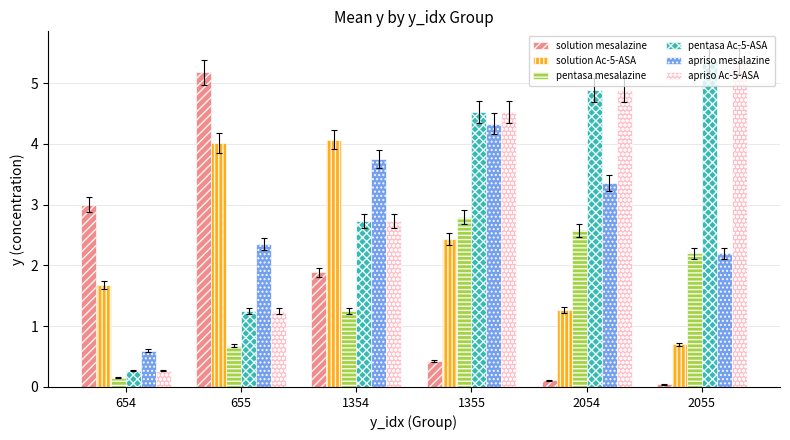

What is the value of the apriso mesalazine bar at the 3rd from the left?

3.8